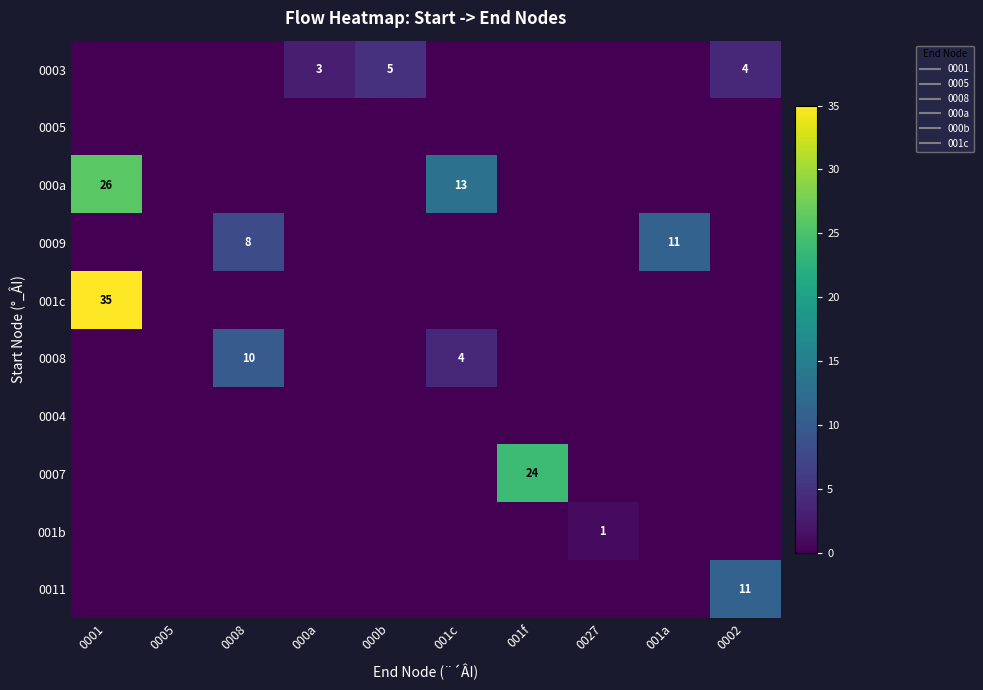

The value of 001c at 001c is 0. True or false?

True